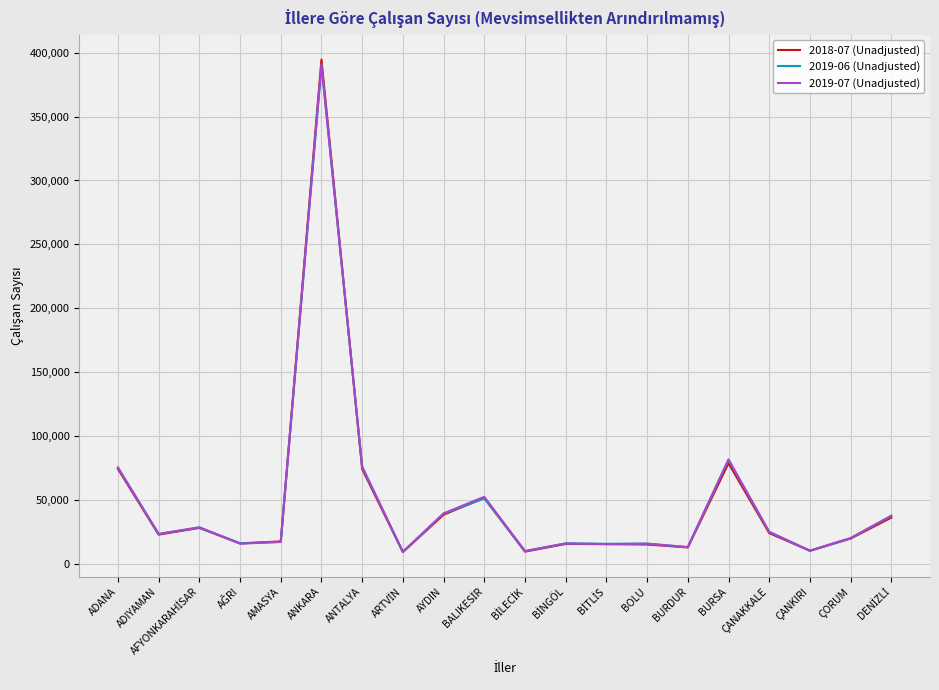

What is the difference between the 2019-07 (Unadjusted) values at ÇANKIRI and ÇORUM?

9889